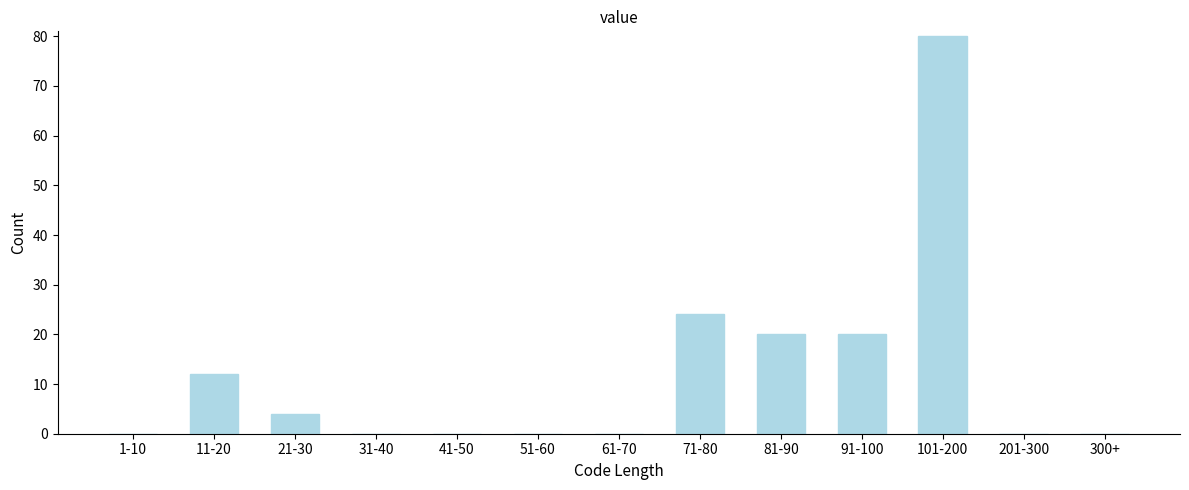

Reading right to left, extract all data points from this chart.

300+=0	201-300=0	101-200=80	91-100=20	81-90=20	71-80=24	61-70=0	51-60=0	41-50=0	31-40=0	21-30=4	11-20=12	1-10=0